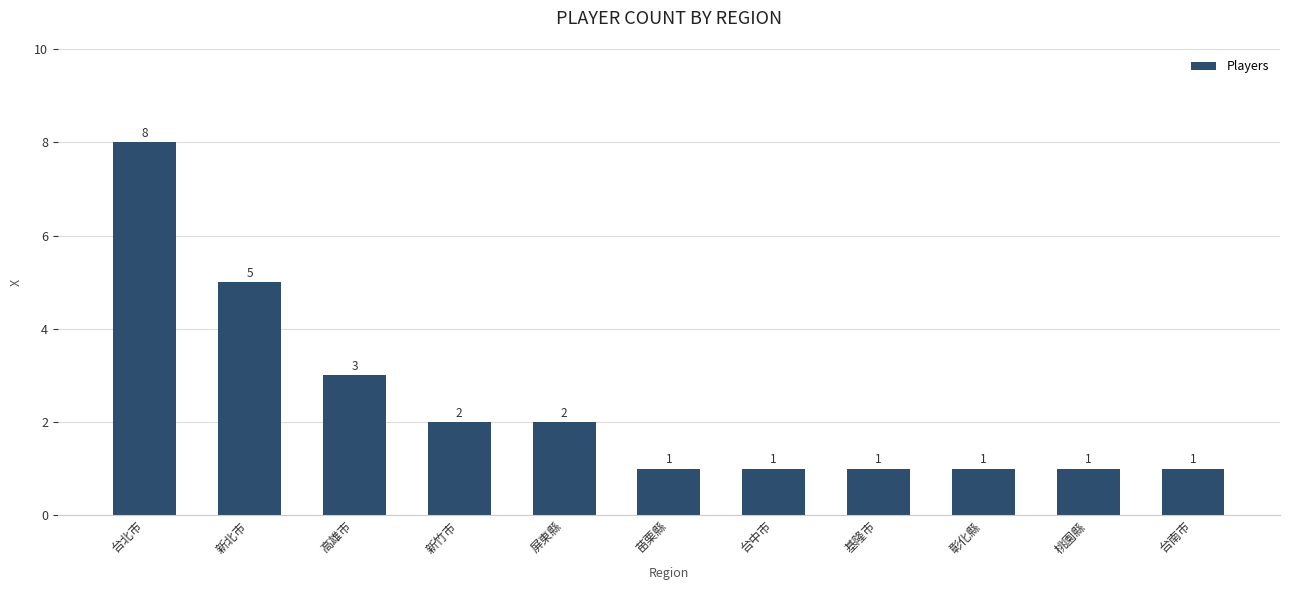

What is the value of the 9th bar from the left?

1